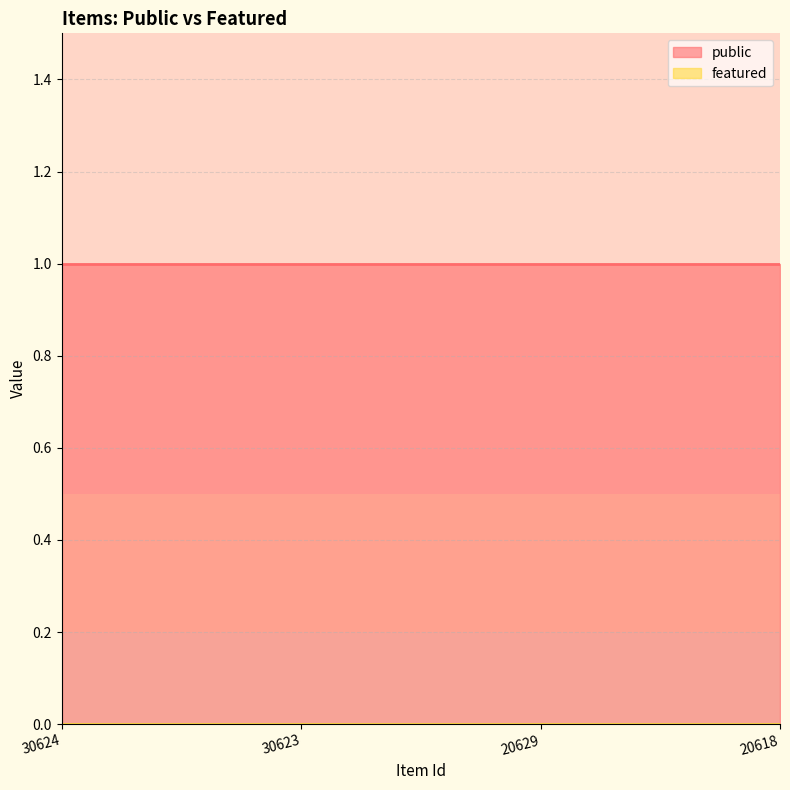

What is the sum of the public values at 20618 and 30624?

2